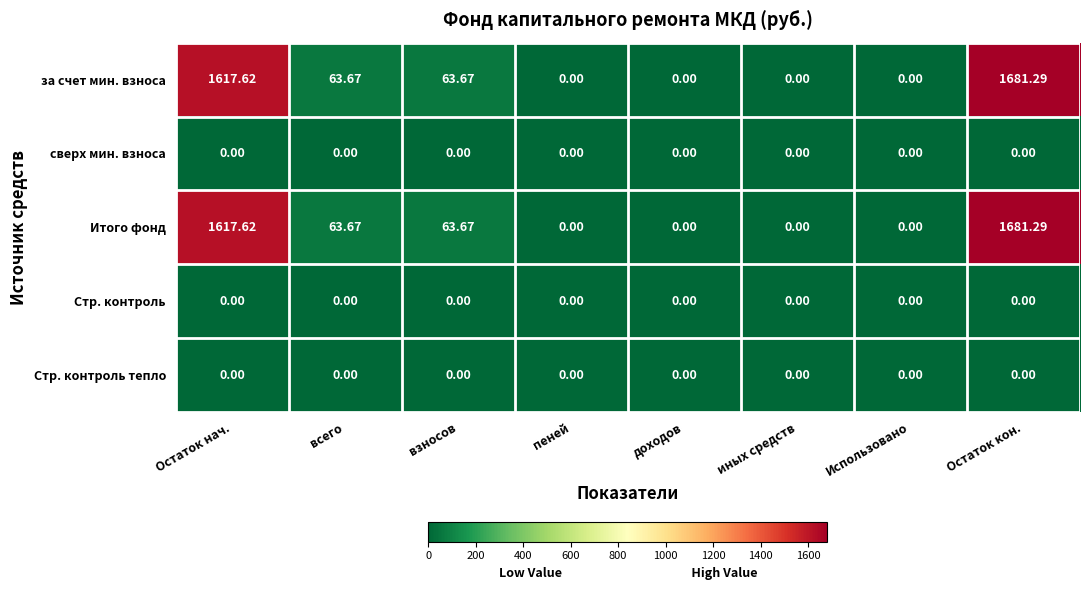

Where does the Итого фонд series first go above 63?

Остаток нач.